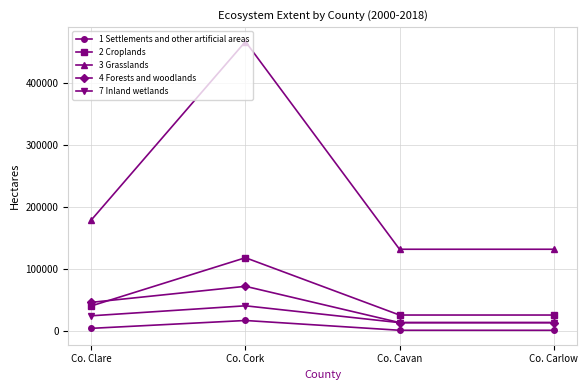

Is it true that 3 Grasslands equals 198590 at Co. Carlow?

False